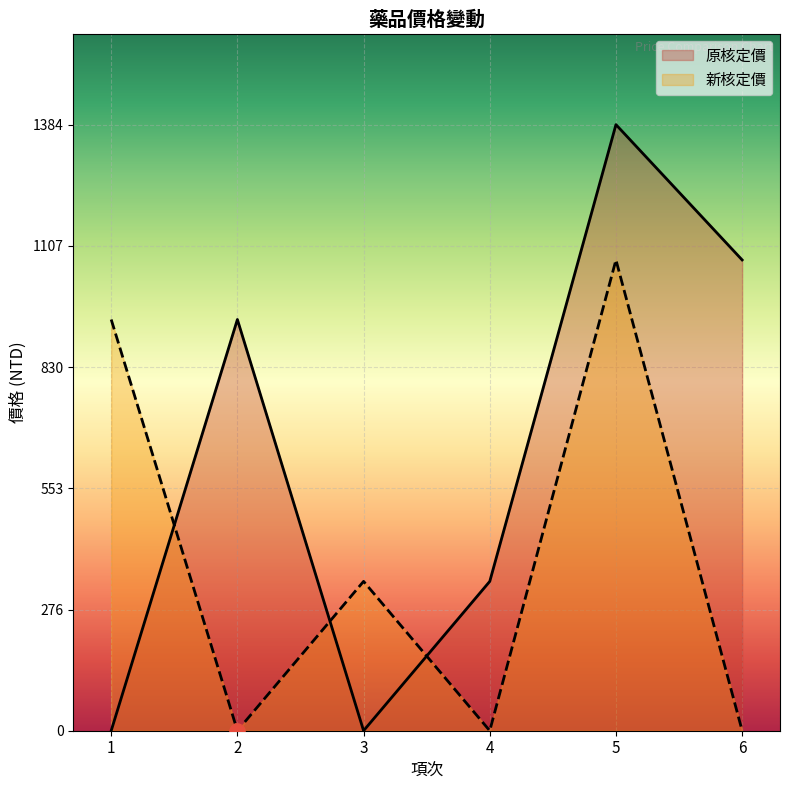

Which series has the largest total across all categories?

原核定價